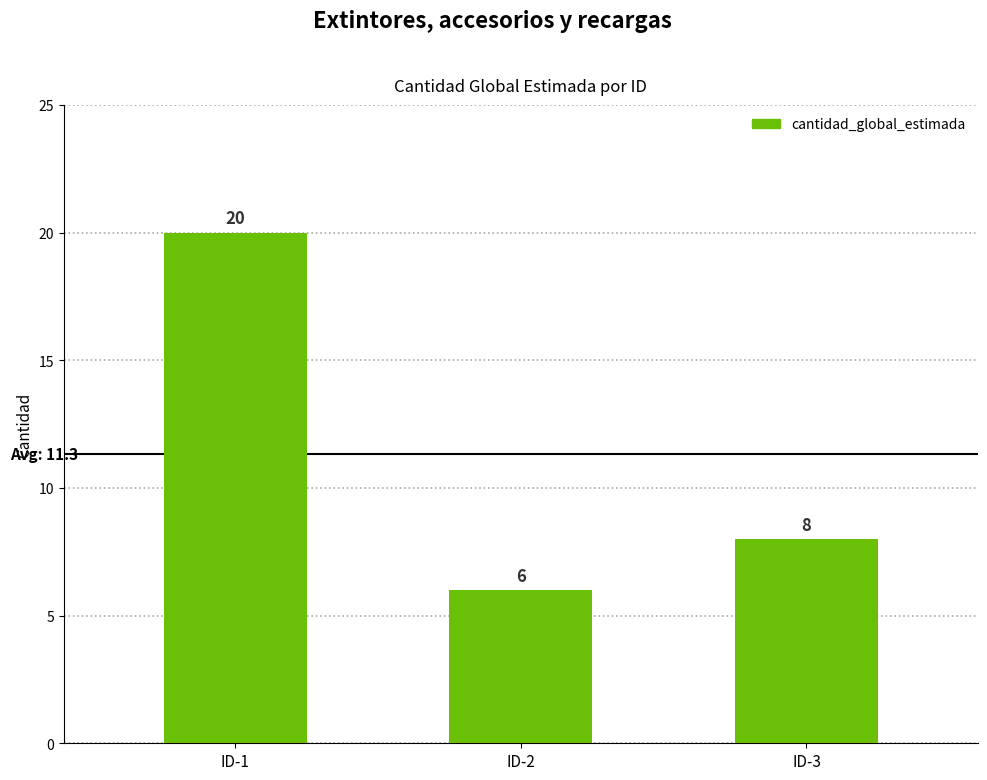

The chart shows a value of 29 at ID-1. True or false?

False